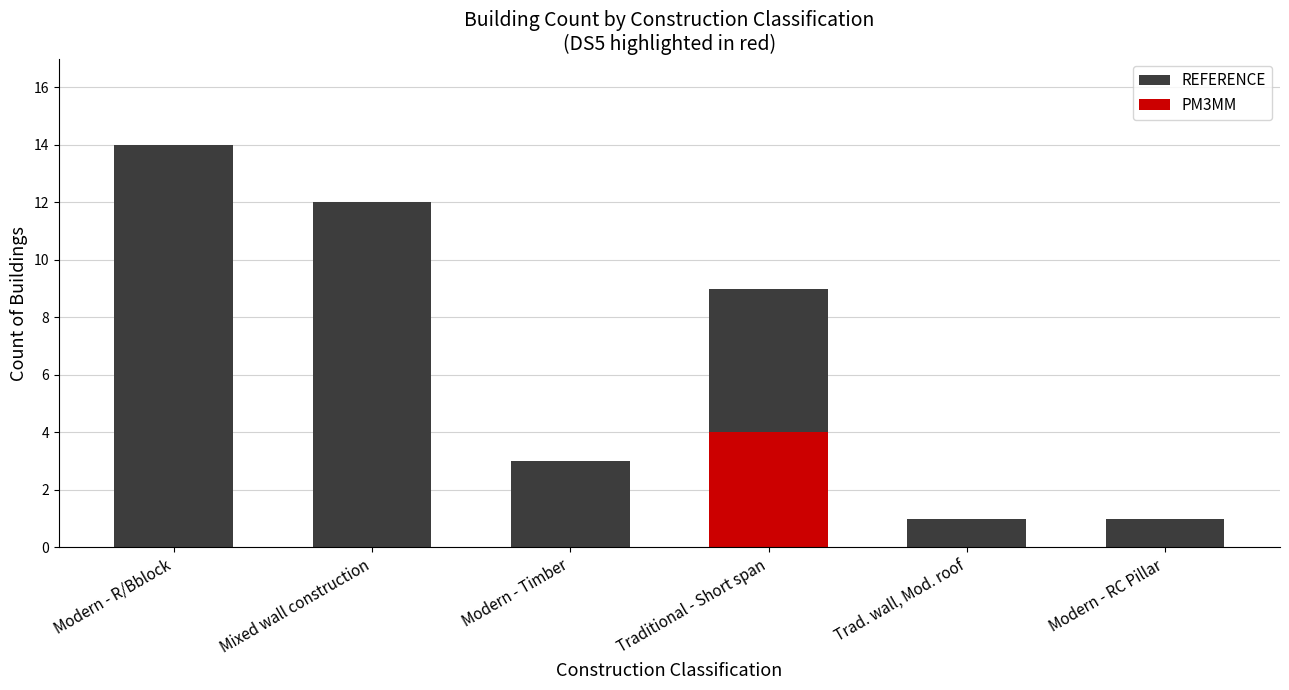

What is the total value across all series at Modern - R/Bblock?

14